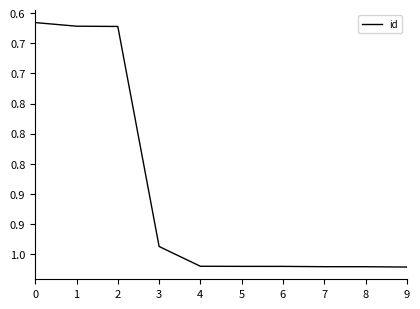

What is the difference between the values at 5 and 6?

1